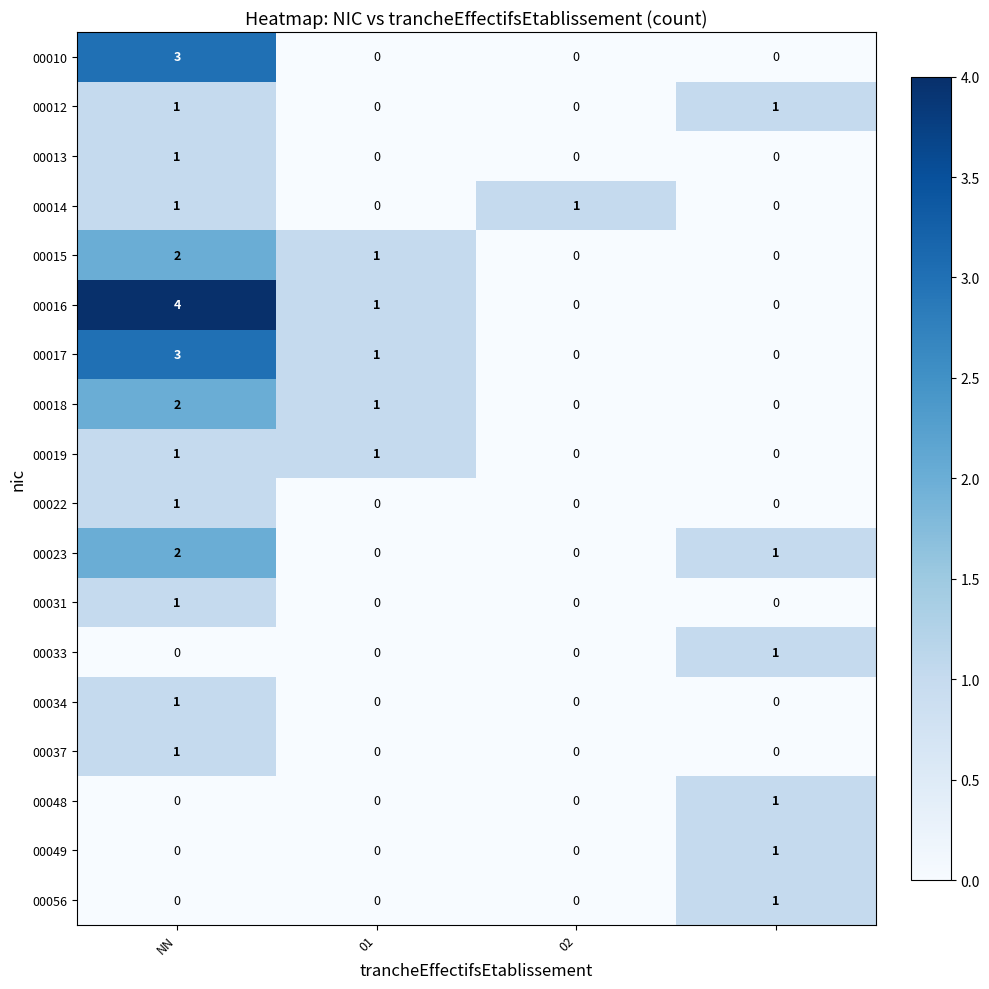

At how many categories does at least one series exceed 0?

4